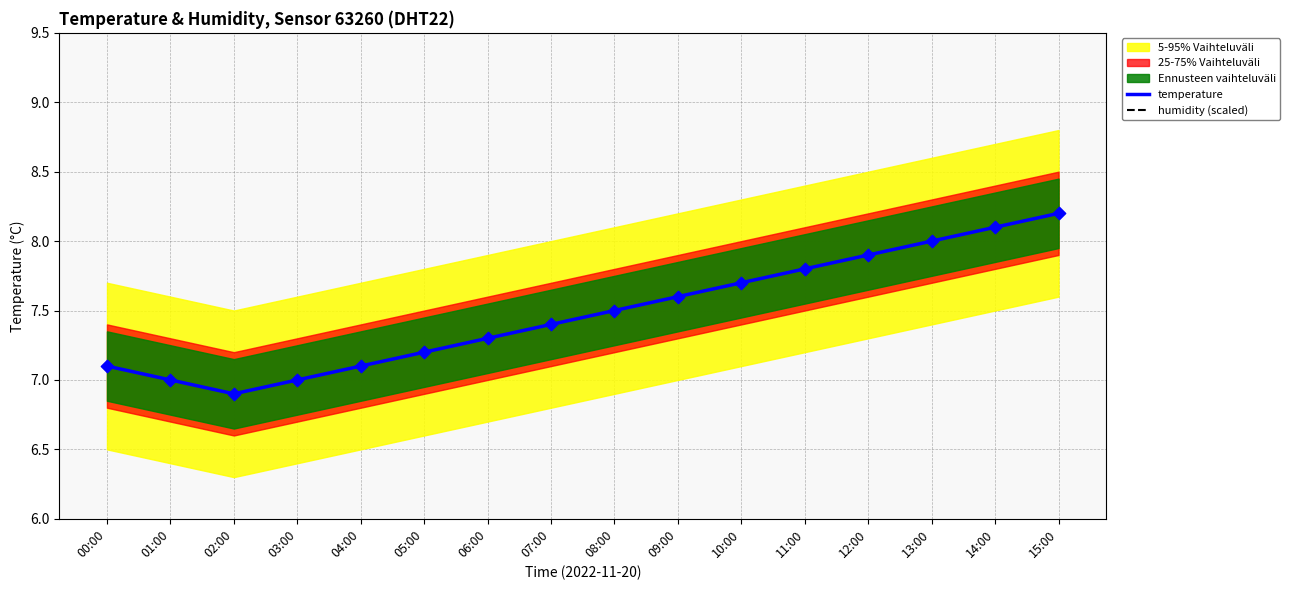

Which series has the largest total across all categories?

humidity (scaled)